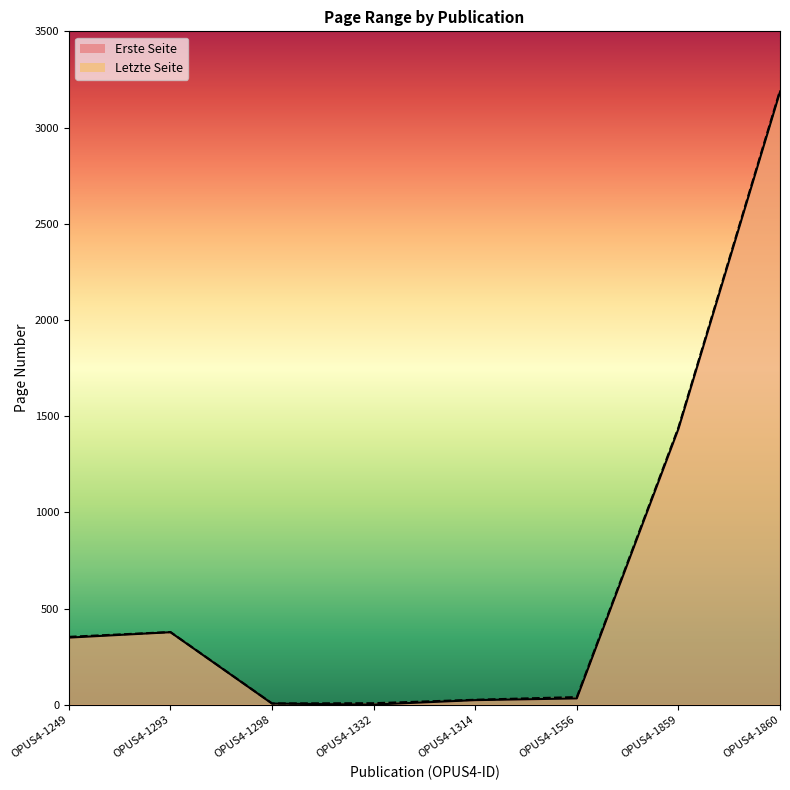

What is the difference between the highest and lowest values at OPUS4-1298?

1